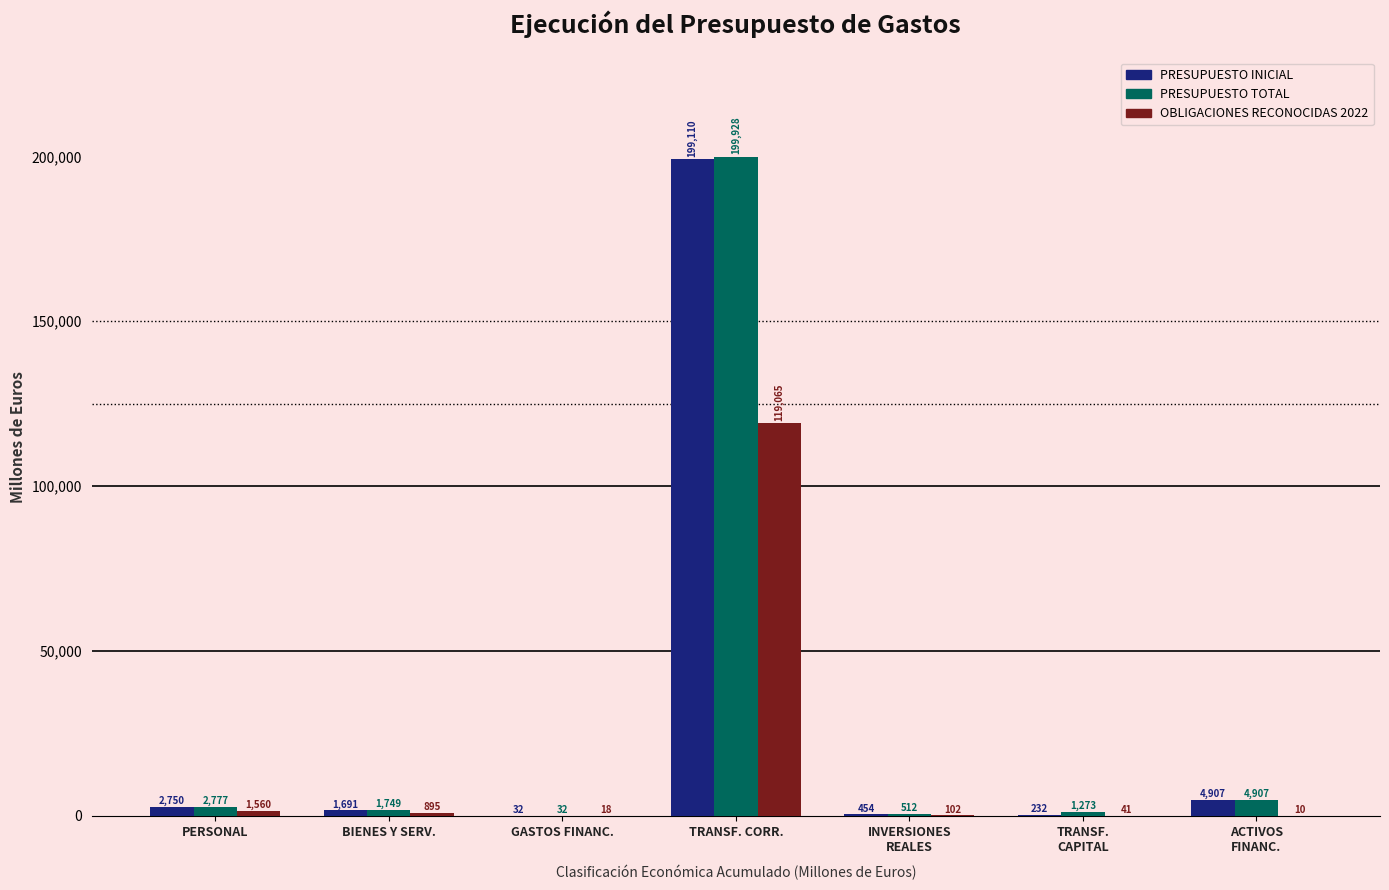

What is the highest value of the PRESUPUESTO INICIAL series?

199110.5